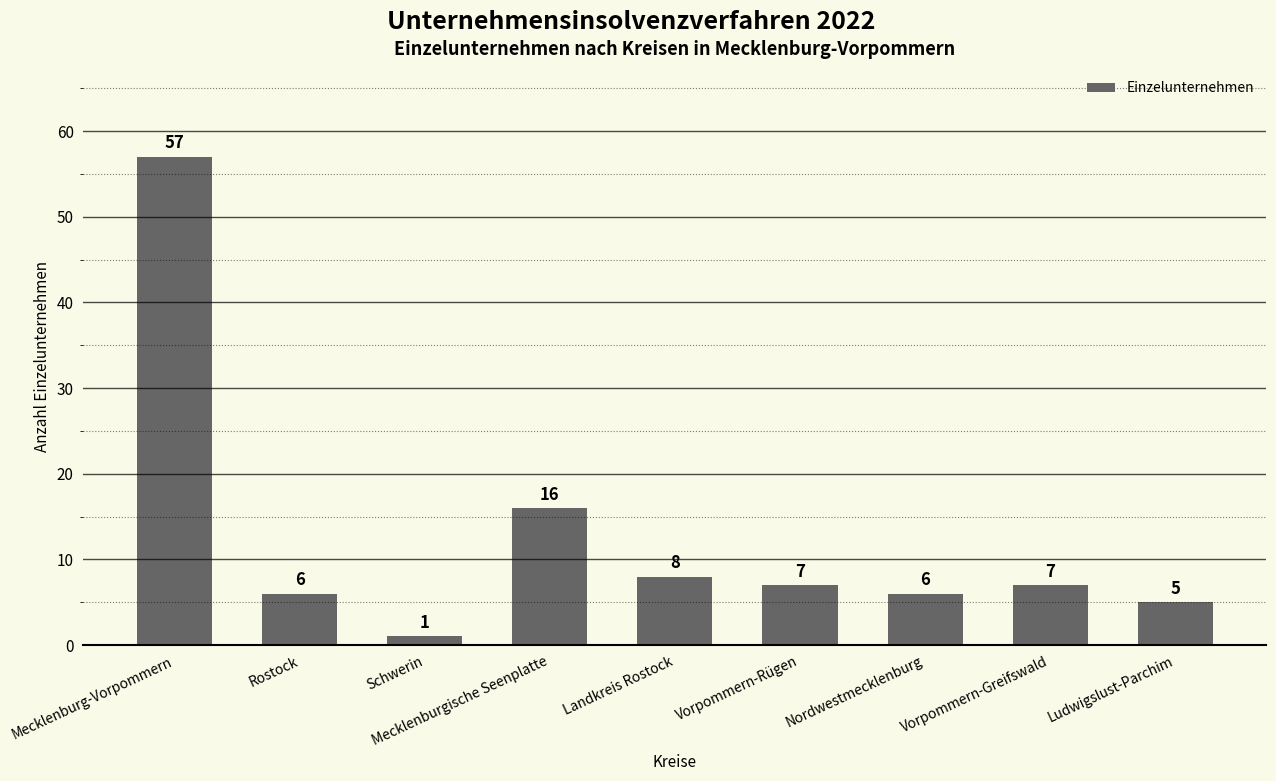

What is the sum of all values?

113